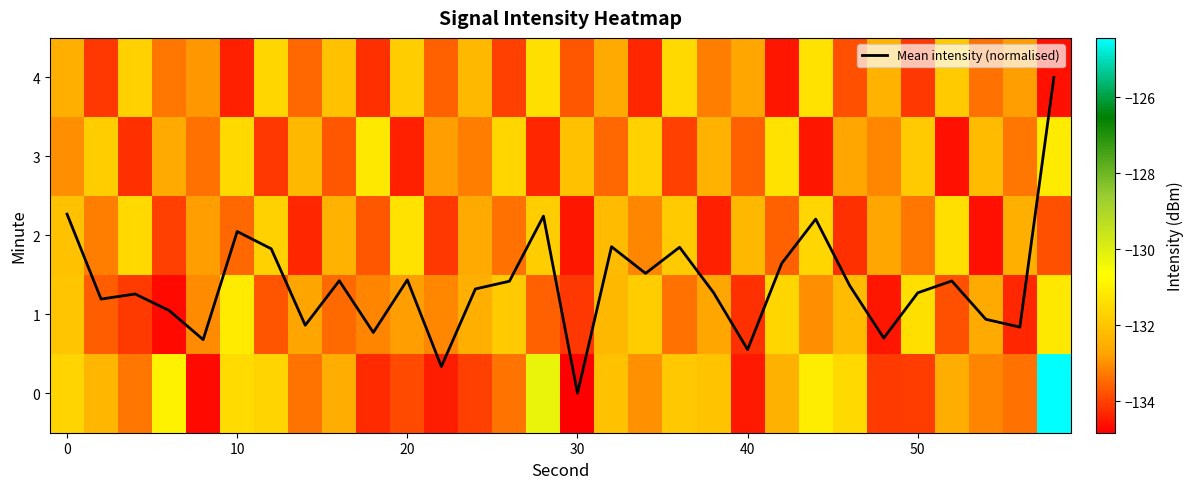

How many series are shown in this chart?

6